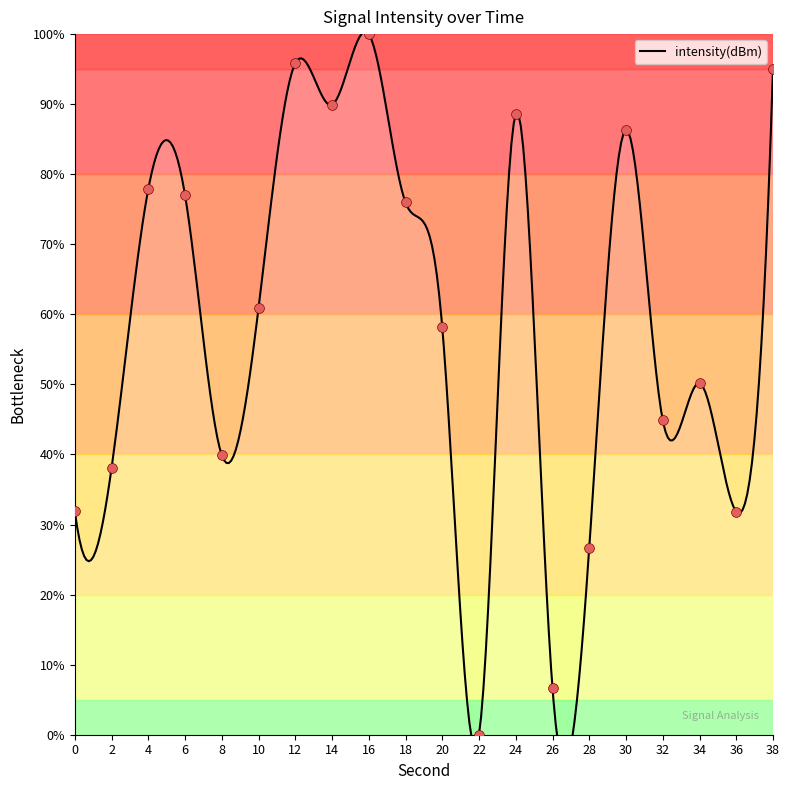

Which has a higher value, 2 or 28?

2